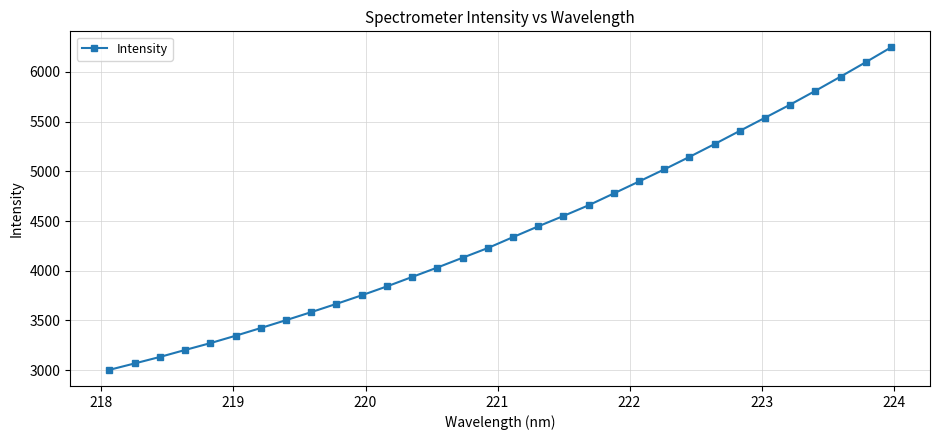

True or false: there are more than 2 points higher than both neighbors.

False